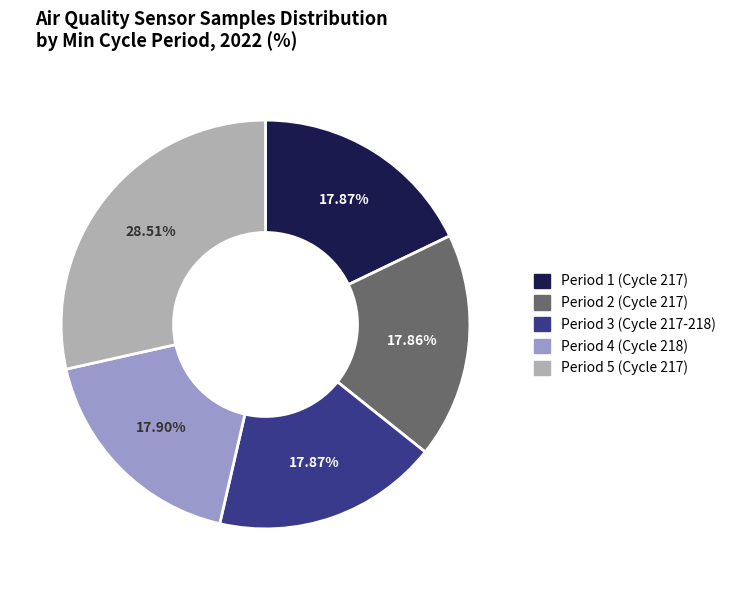

Is there a majority slice in this chart?

No